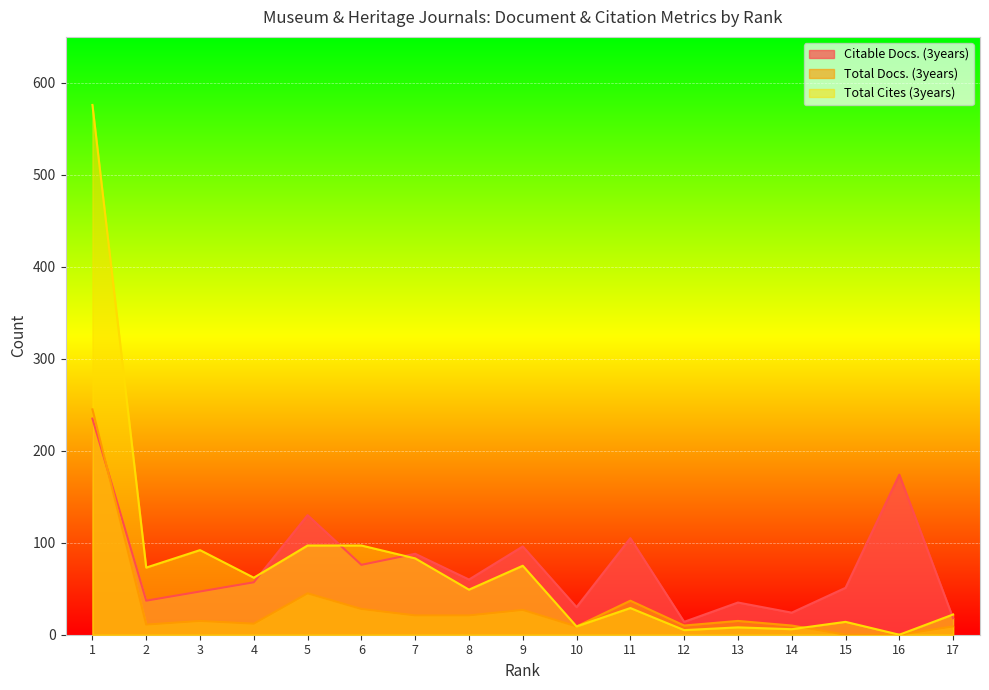

Reading left to right, extract all data points from this chart.

Citable Docs. (3years): 235	37	47	57	130	76	88	60	96	30	105	14	35	24	51	174	18
Total Docs. (3years): 245	11	15	12	45	28	21	21	27	9	37	10	15	10	0	0	9
Total Cites (3years): 576	73	92	62	97	97	83	49	75	9	29	5	8	6	14	0	22